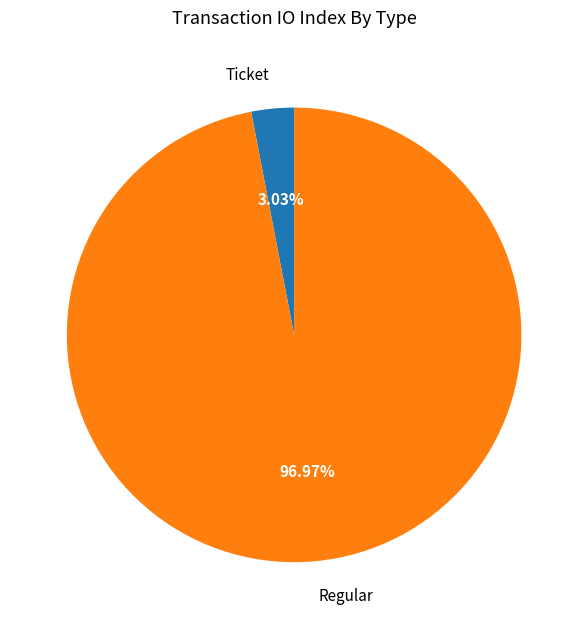

What is the smallest slice in the pie chart?

Ticket